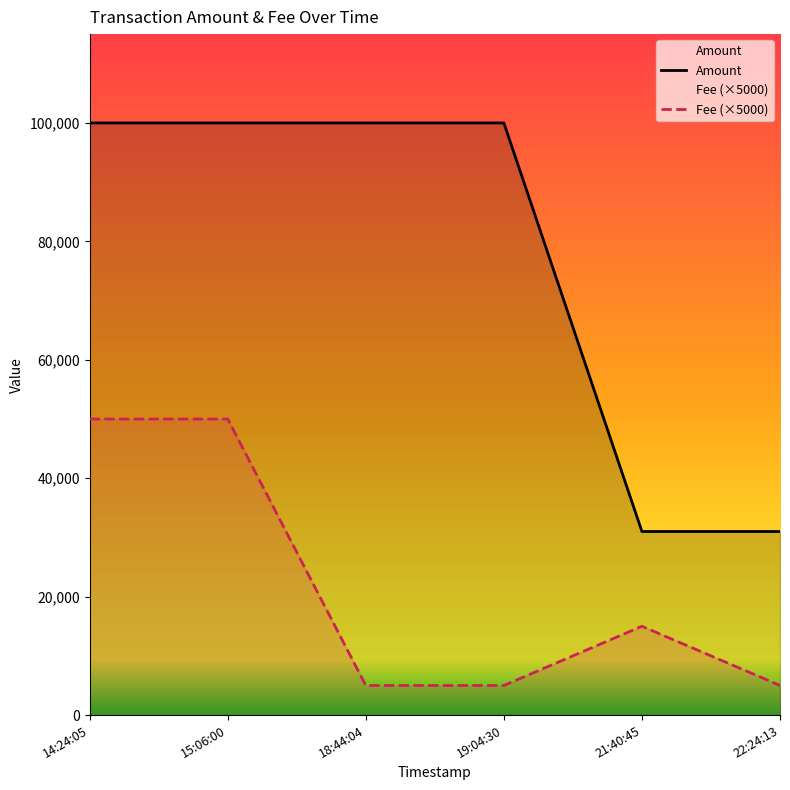

Count the Fee values in the range 5000 to 50000.

6